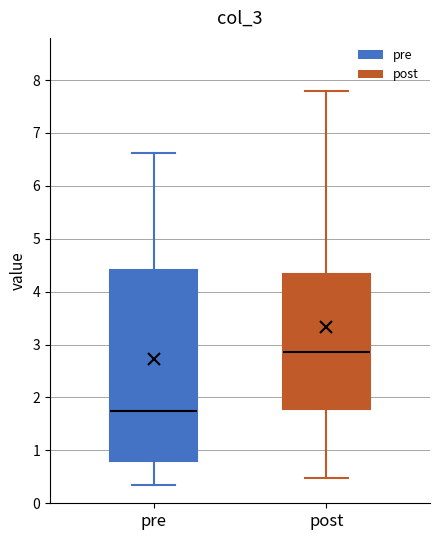

Which box's median line is the lowest?

pre